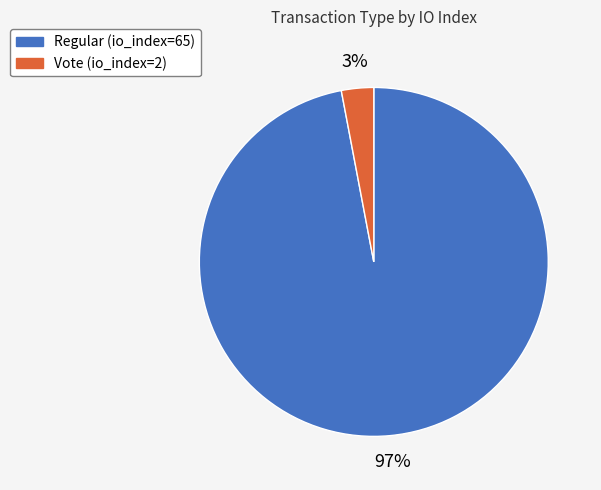

Rank the categories by value from highest to lowest.

Regular (io_index=65), Vote (io_index=2)